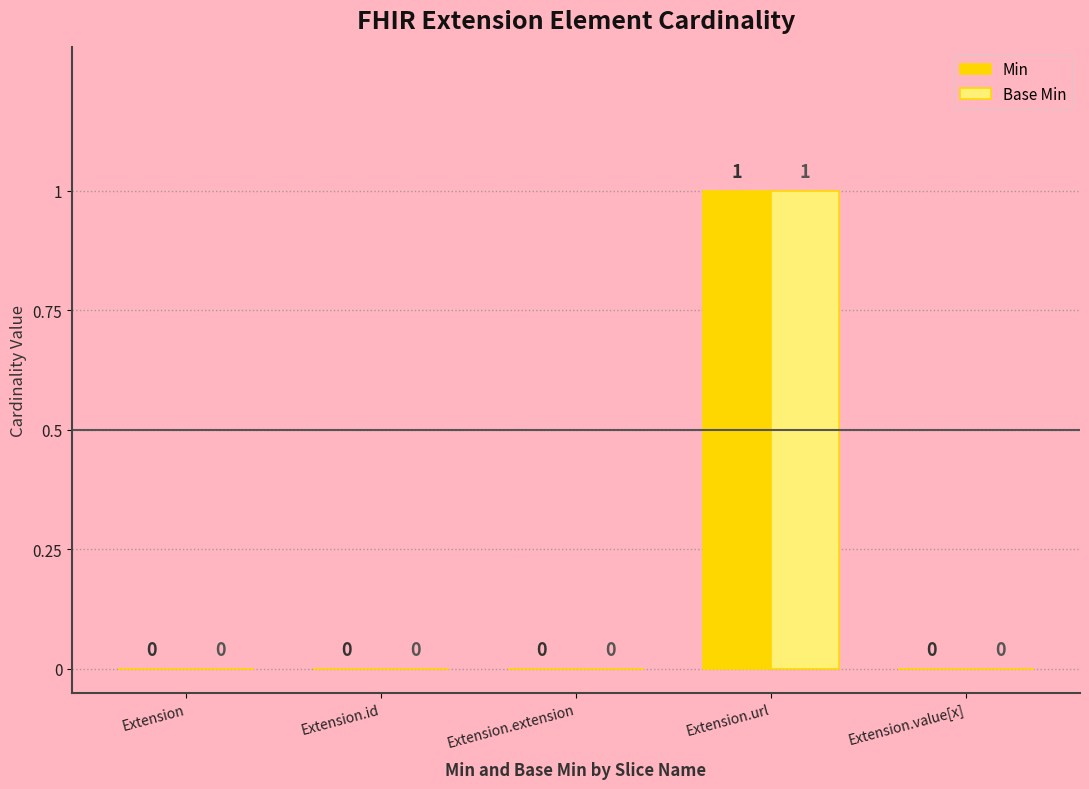

How many Base Min values are between 0 and 1?

5